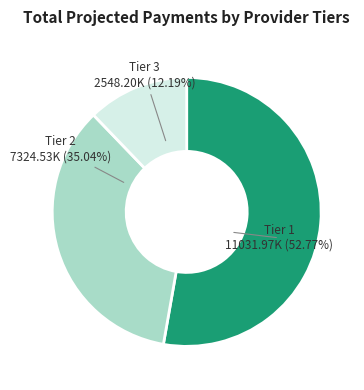

Does Tier 2 account for over 50% of the chart?

No